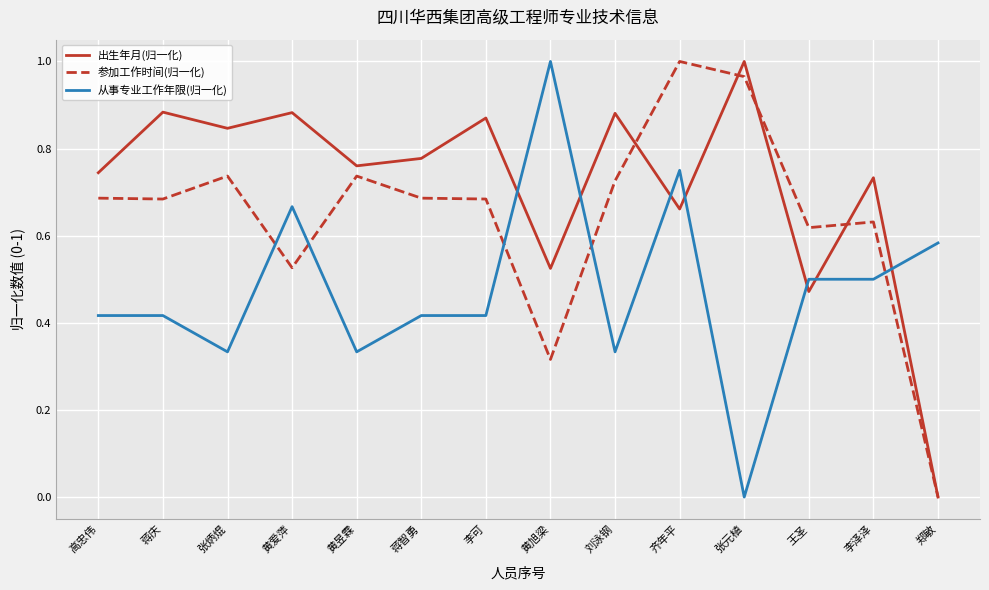

The 从事专业工作年限(归一化) series shows 0.5 at 黄旭梁. True or false?

False